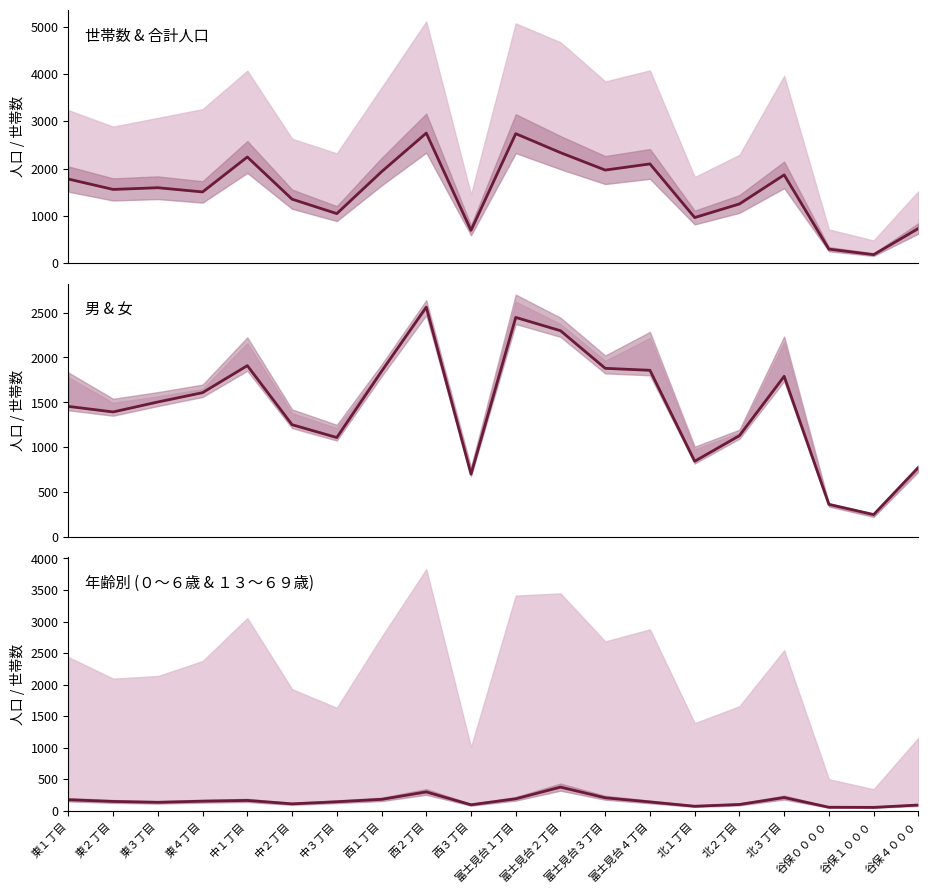

Does the chart have visible grid lines?

No